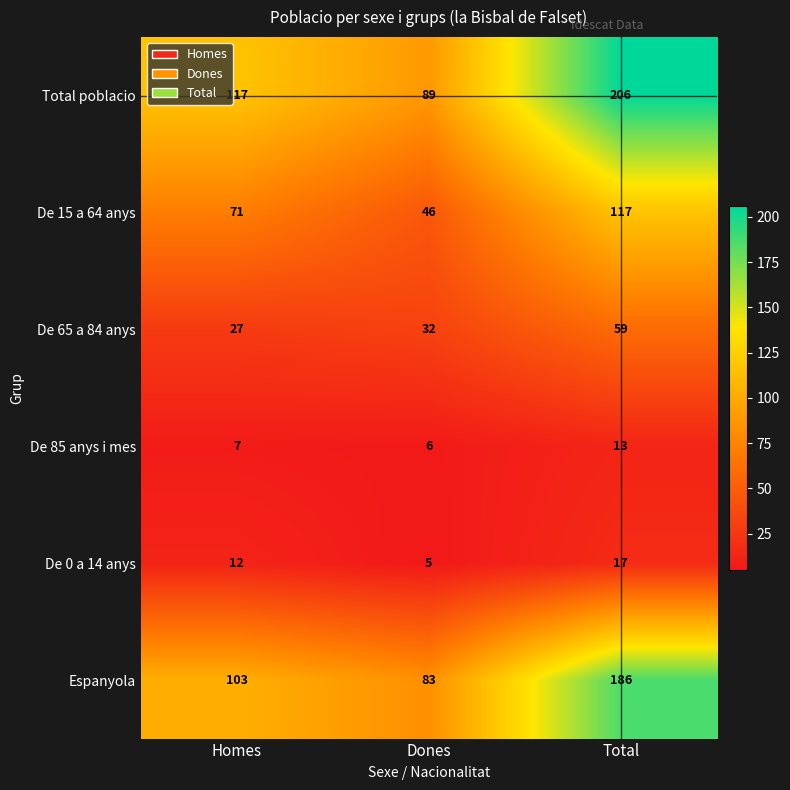

What is the spread (max minus min) of values at Homes?

110